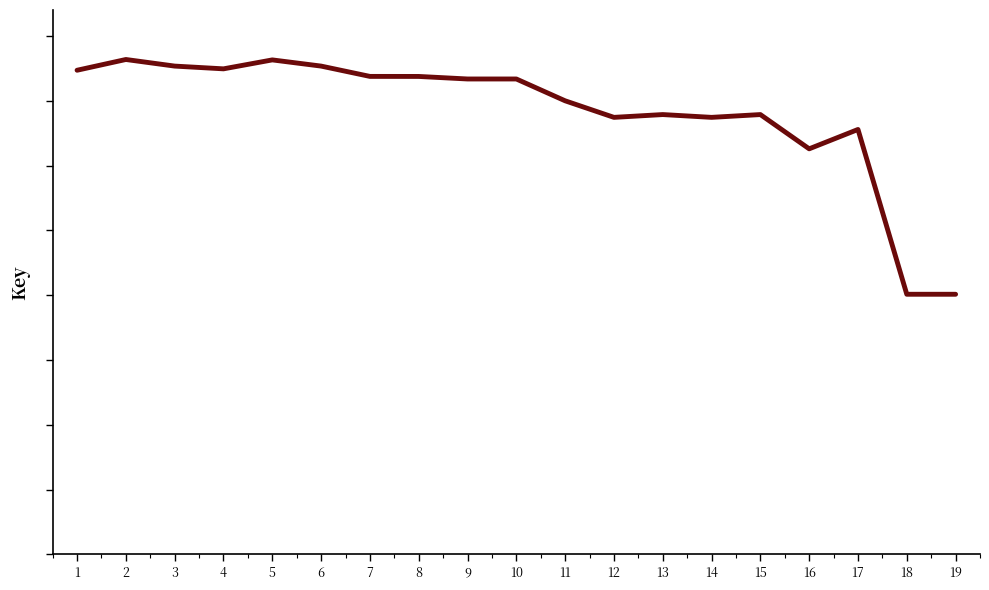

What is the change in value from 1 to 12?

-18178119